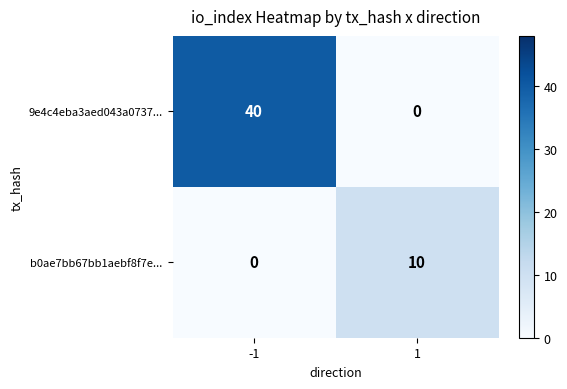

What is the difference between the highest and lowest values at 1?

10